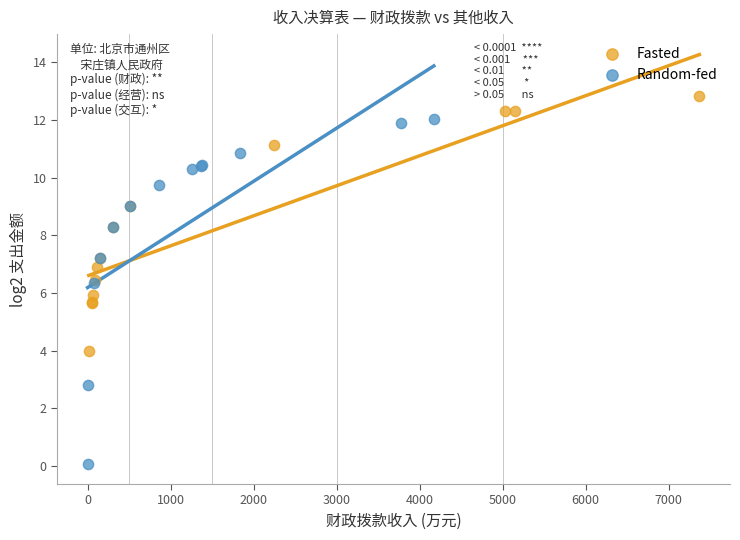

Which series reaches the maximum Y coordinate?

Fasted